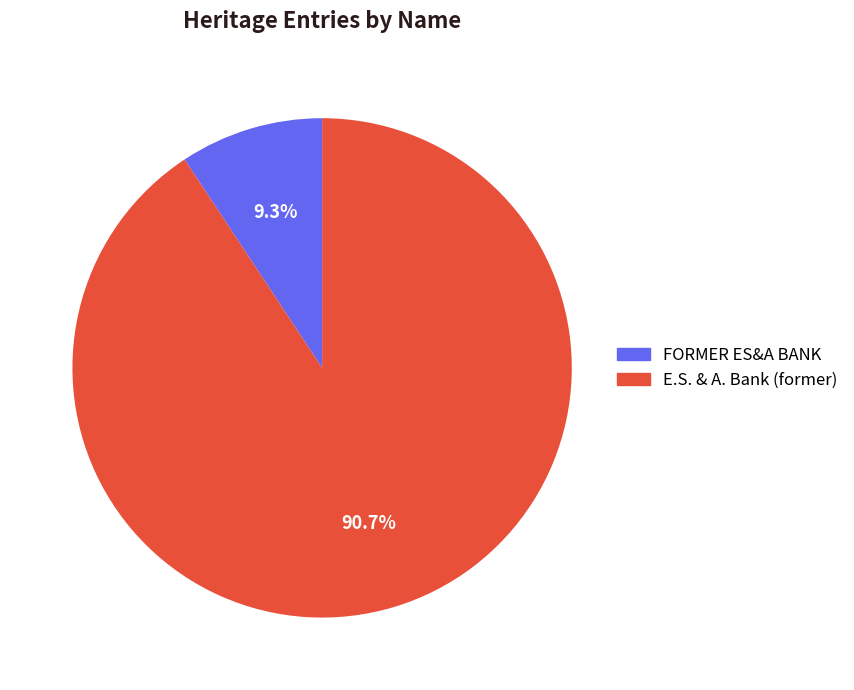

Do E.S. & A. Bank (former) and FORMER ES&A BANK together represent more than half of the pie?

Yes